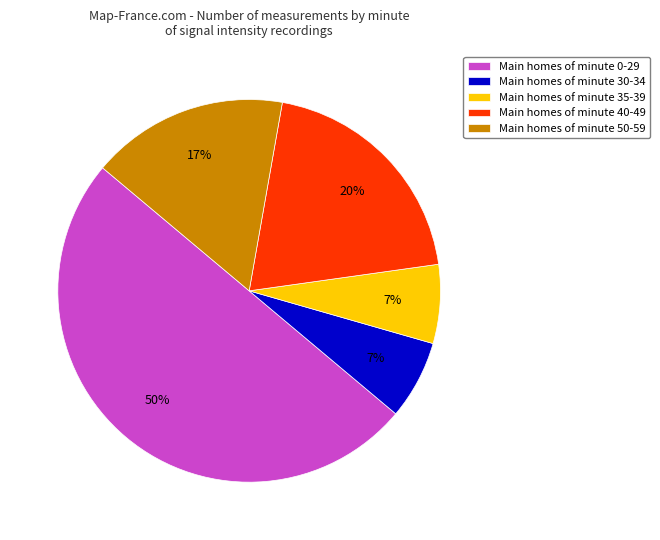

Between Main homes of minute 30-34 and Main homes of minute 40-49, which is larger?

Main homes of minute 40-49